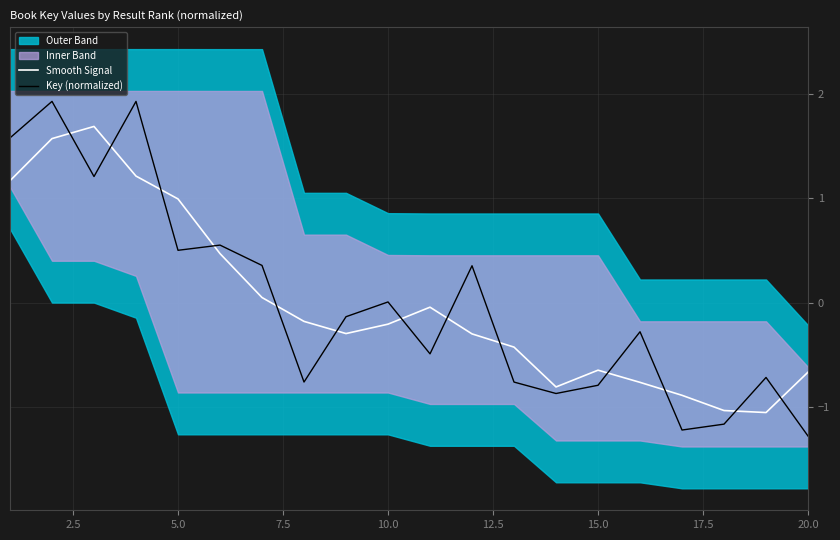

What is the minimum value for Key (normalized)?

-1.3